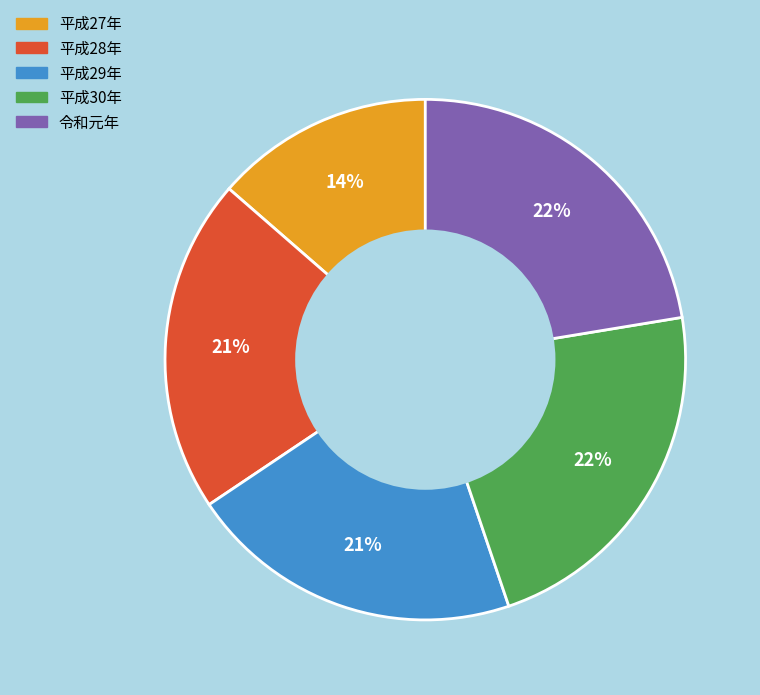

Combined, do 令和元年 and 平成28年 account for over 50%?

No